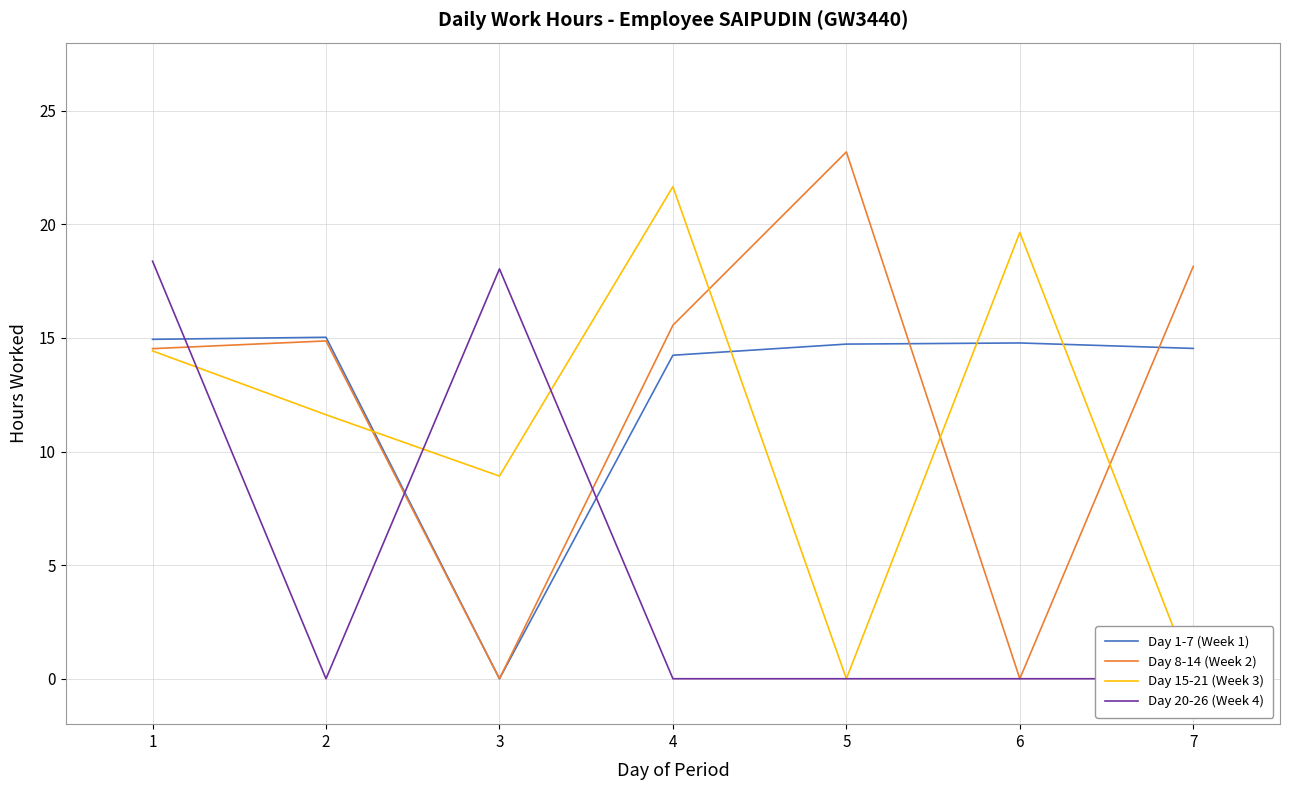

Which has a higher value, 1 or 5?

1